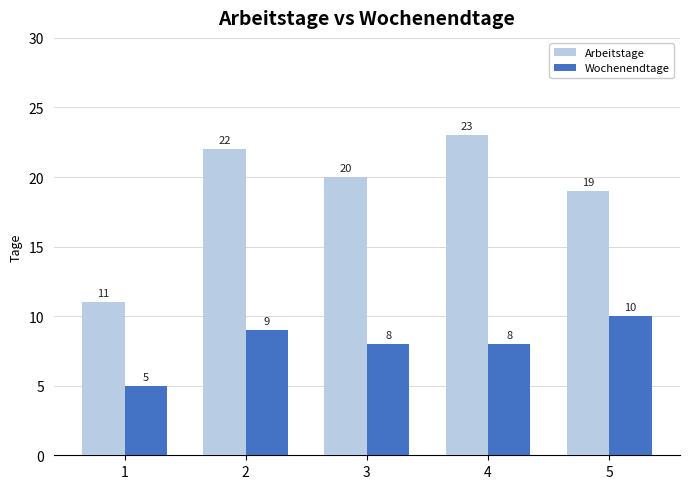

Reading left to right, extract all data points from this chart.

Arbeitstage: 11	22	20	23	19
Wochenendtage: 5	9	8	8	10